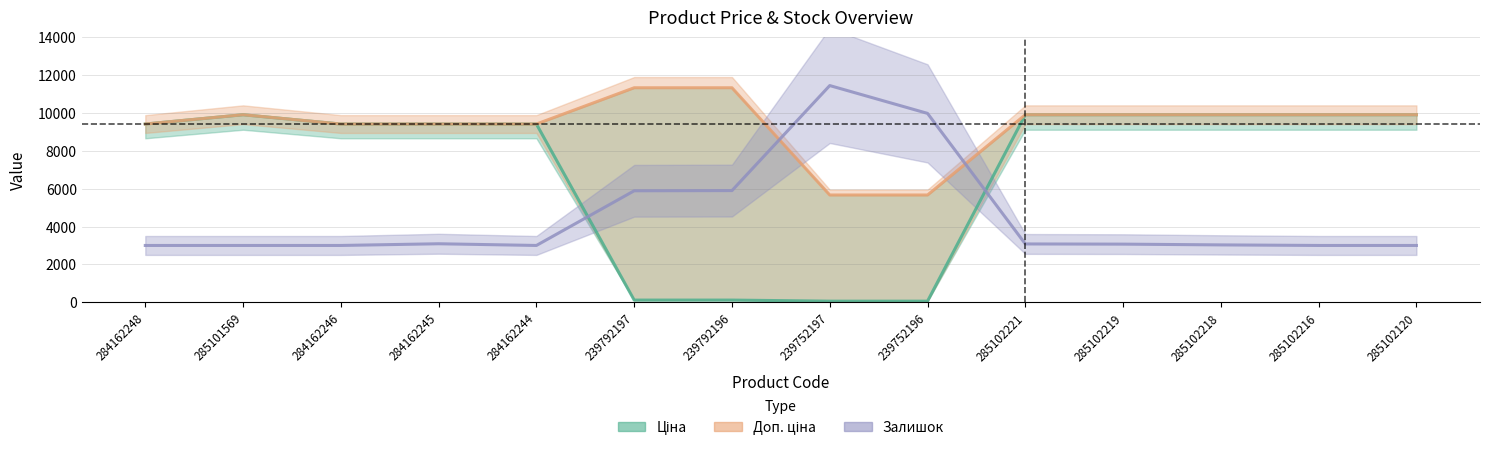

What is the difference between the second highest and minimum values in the Доп. ціна series?

5667.0